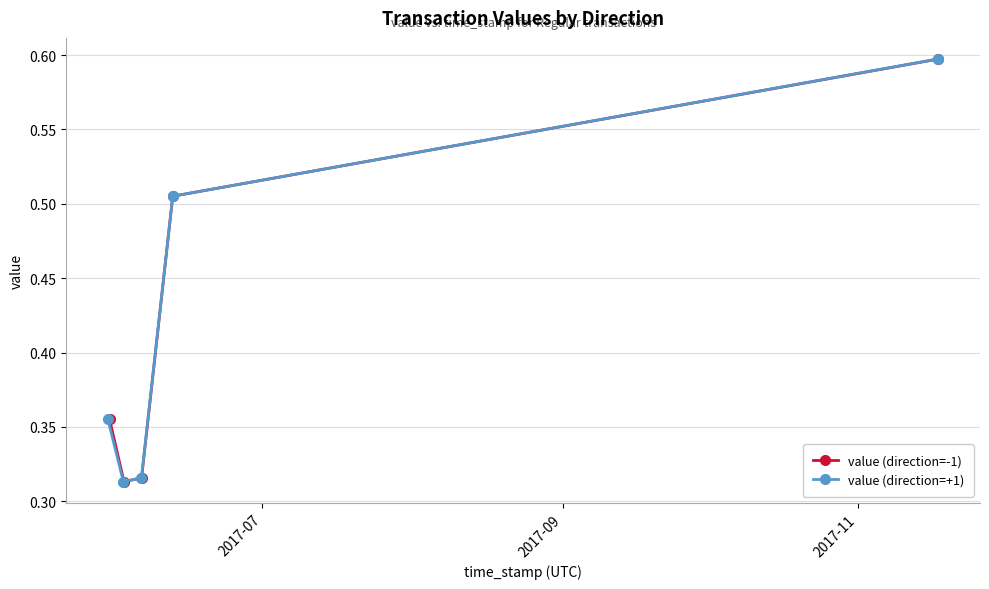

True or false: value (direction=-1) has more than 2 interior local peaks.

False